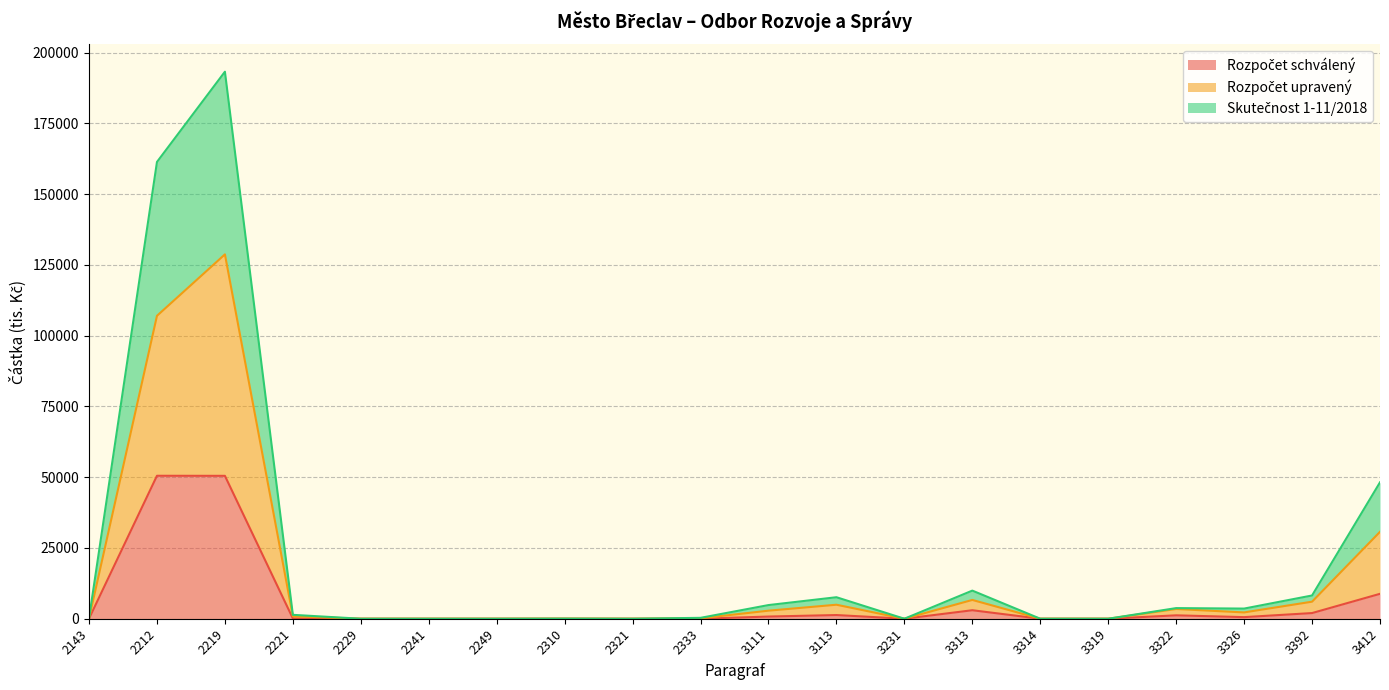

How many values in the Rozpočet upravený series exceed 1374?

10